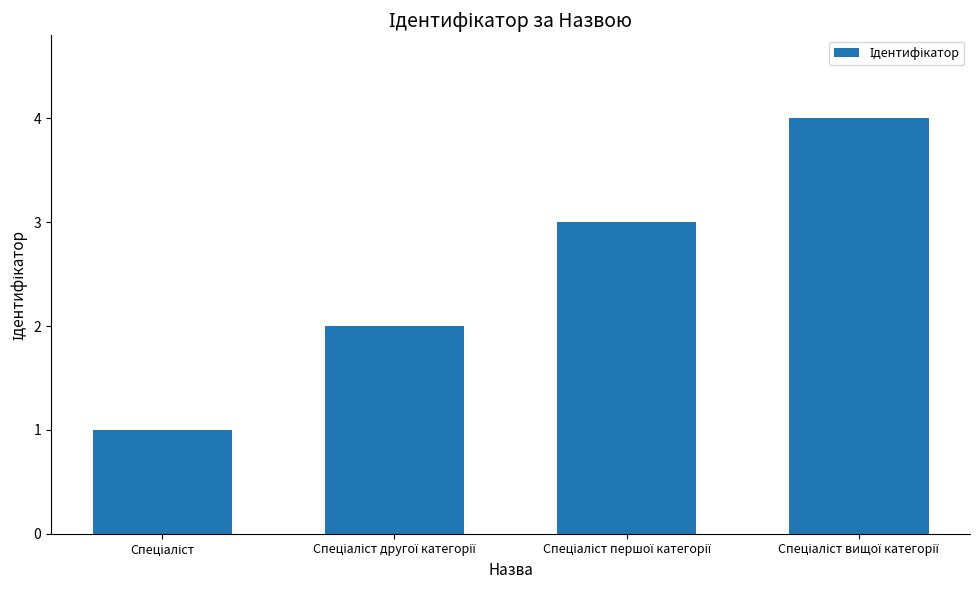

What is the sum of all values?

10